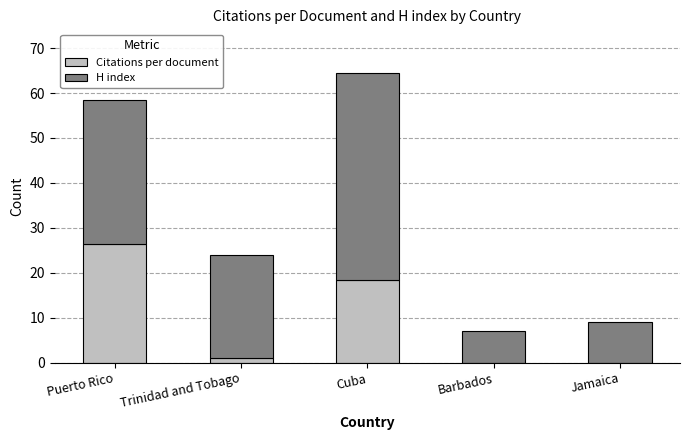

Count the number of data series in this chart.

2